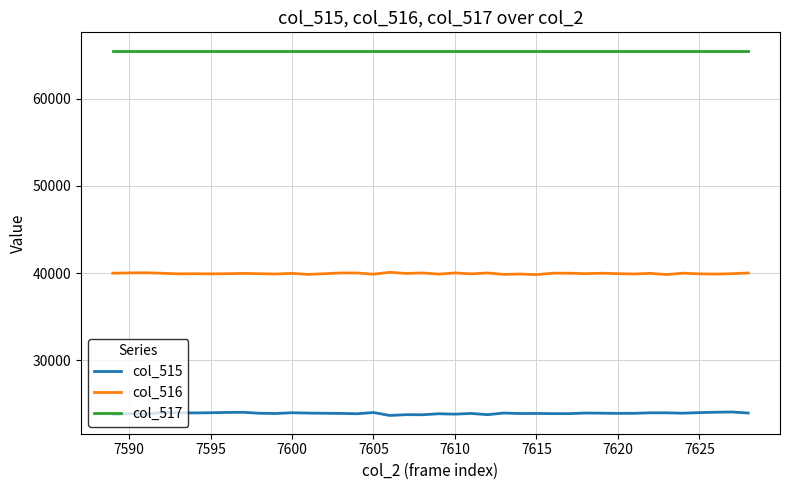

True or false: col_516 and col_517 intersect in this chart.

False